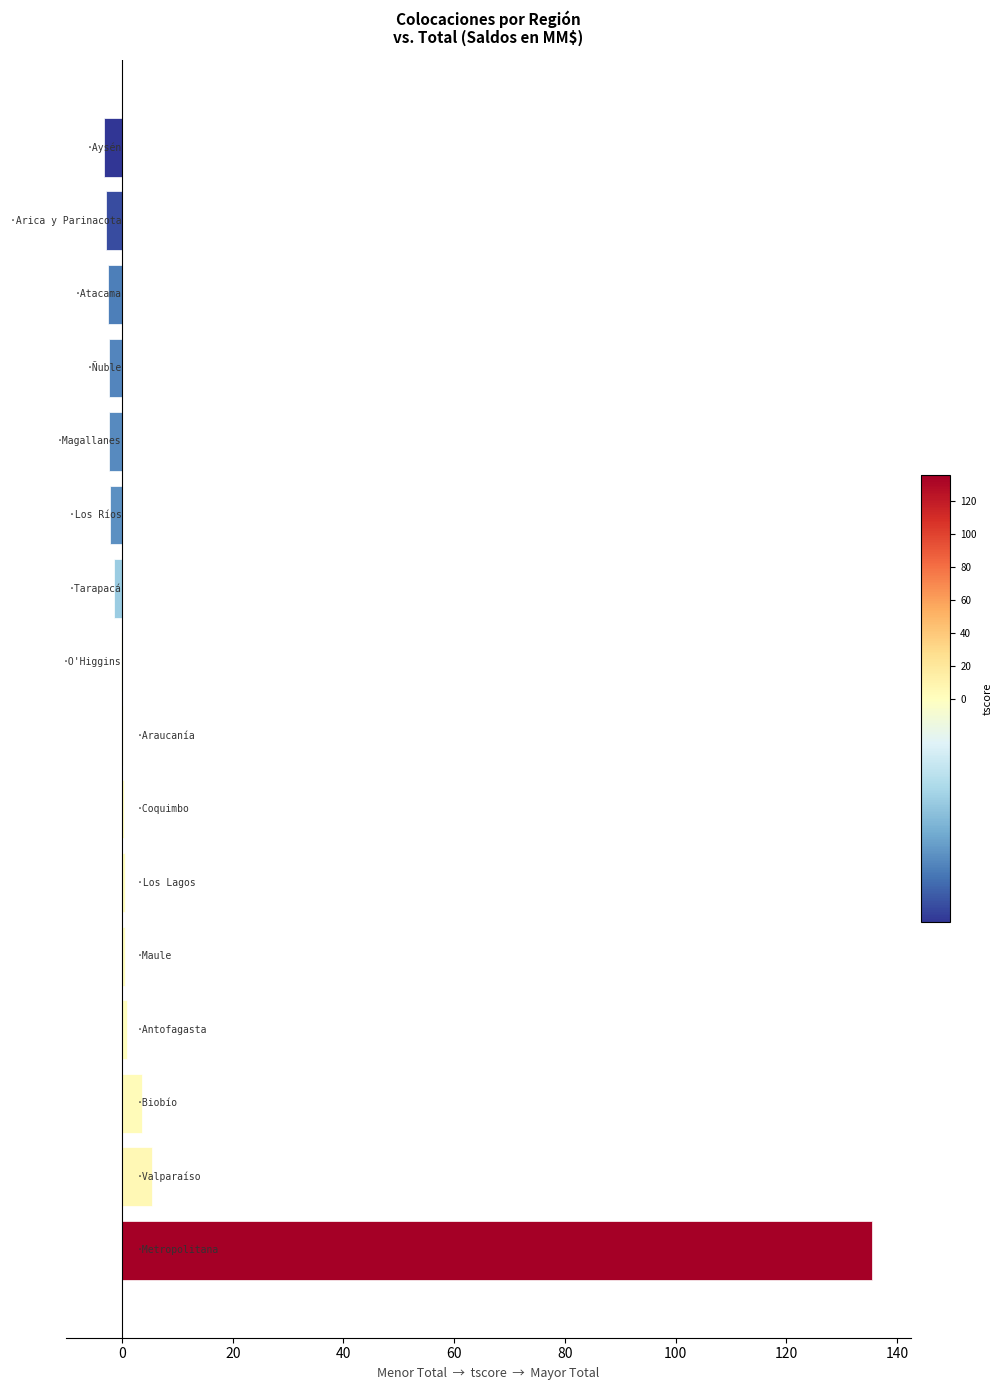

What is the greatest value displayed?

135.5